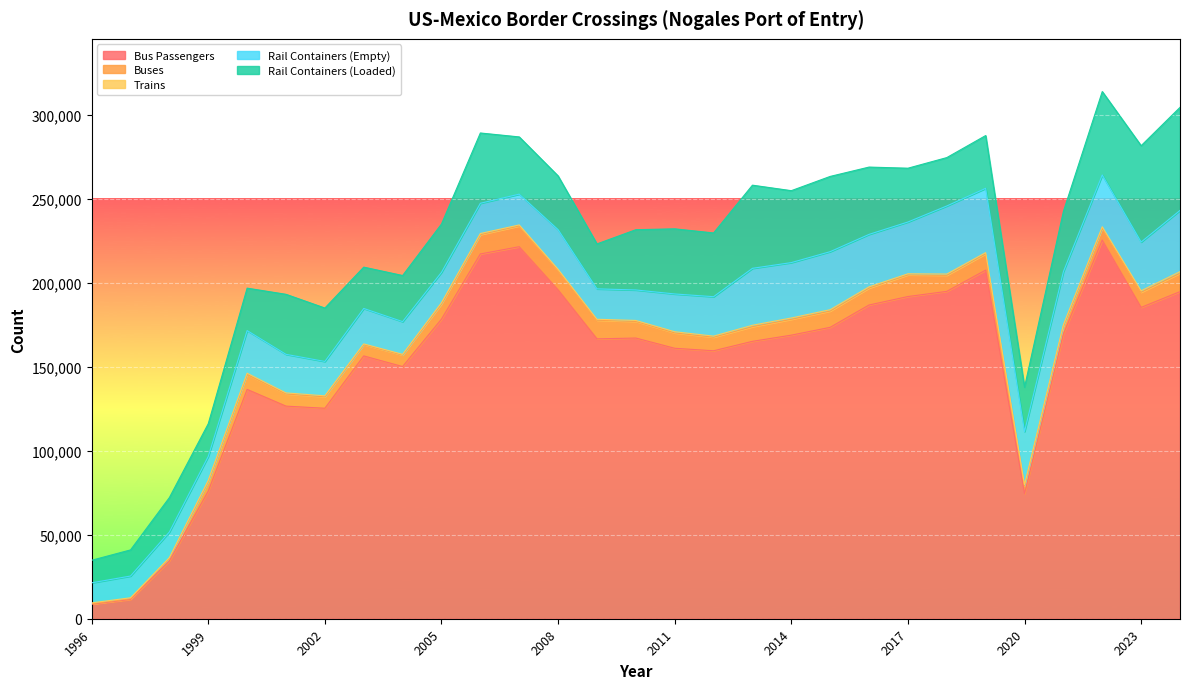

True or false: Trains has more than 0 points higher than both neighbors.

True